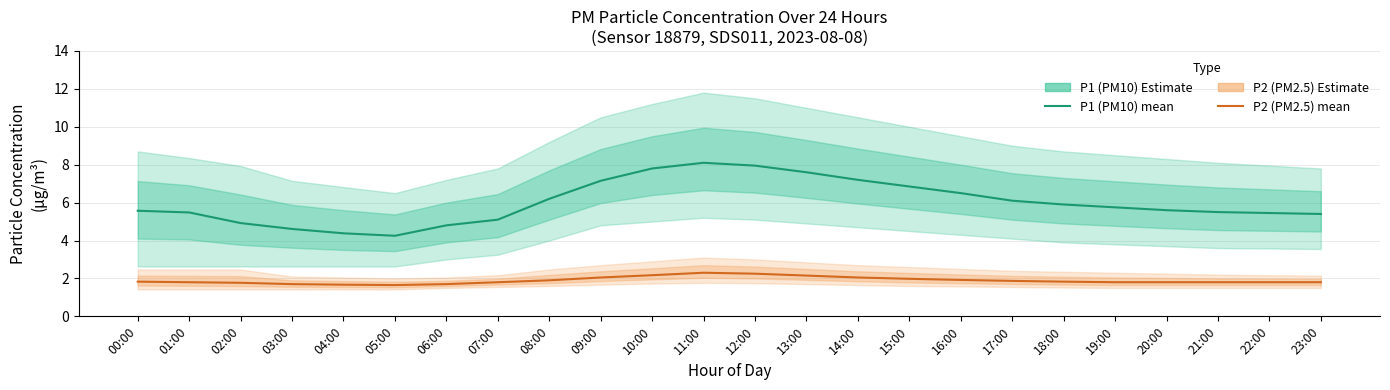

How many interior local valleys does the P1 (PM10) mean series have?

1